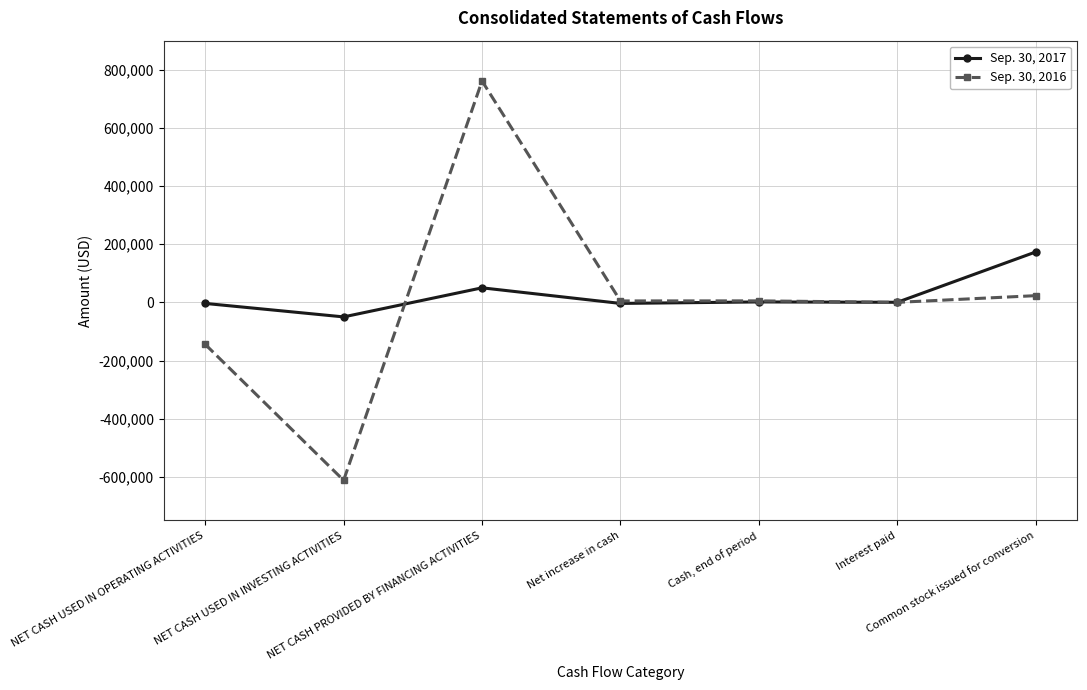

List the series in order of their peak value, lowest first.

Sep. 30, 2017, Sep. 30, 2016